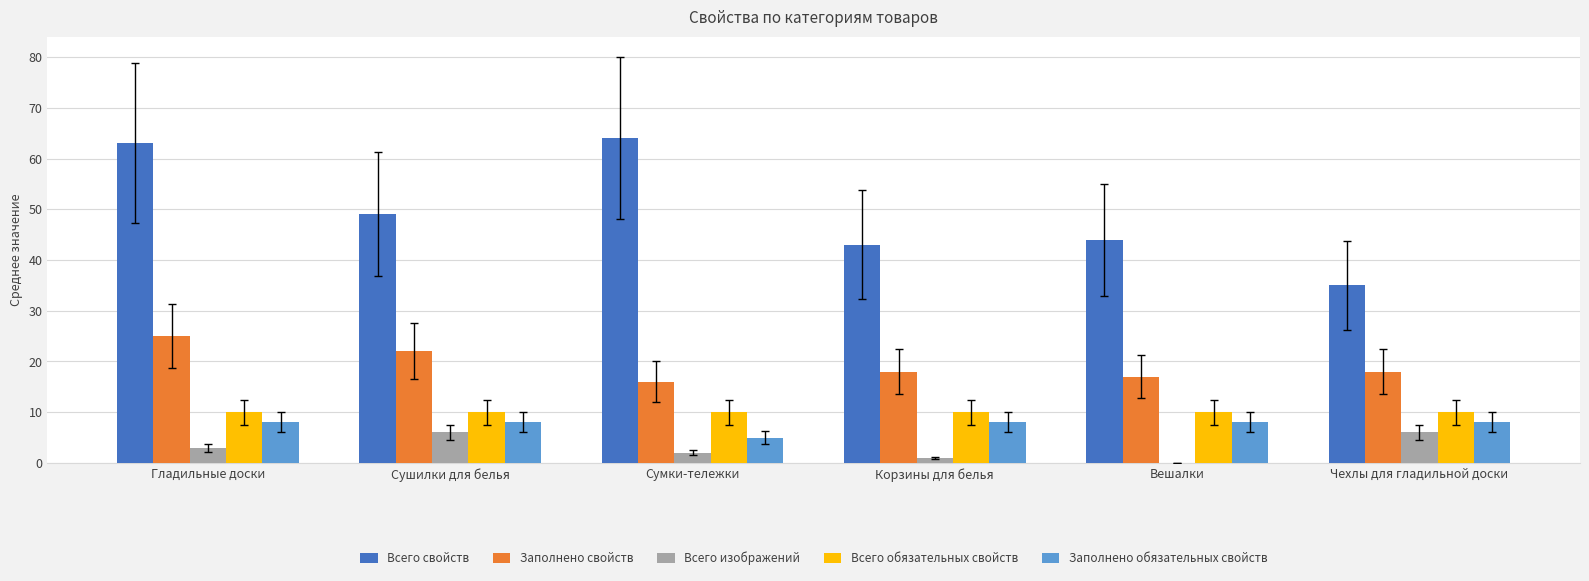

What is the total value across all series at Вешалки?

79